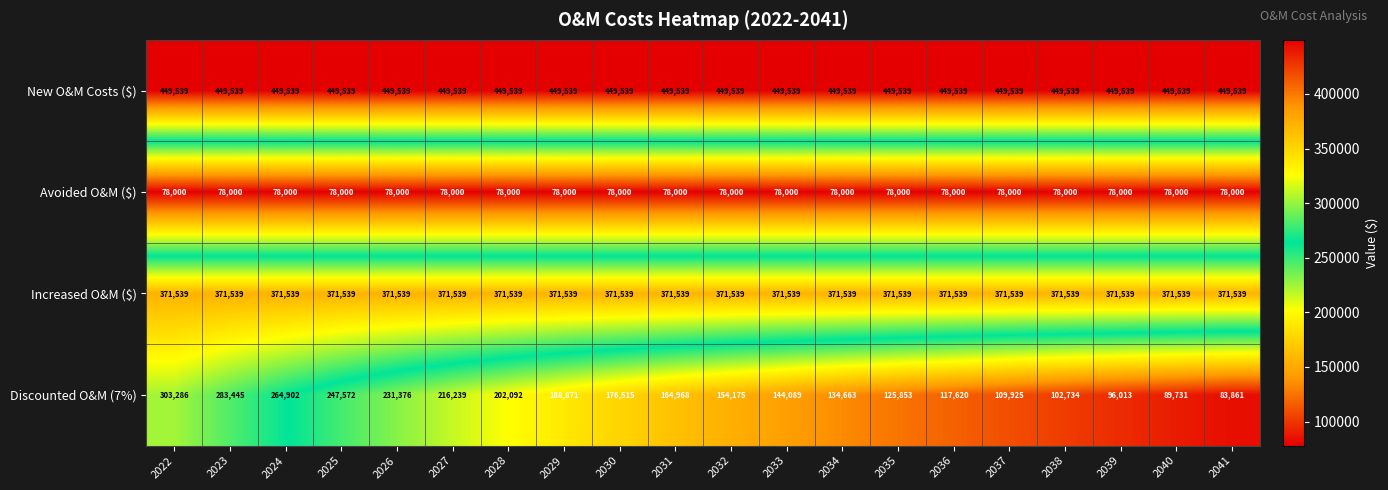

The Avoided O&M ($) series shows 78000 at 2037. True or false?

True